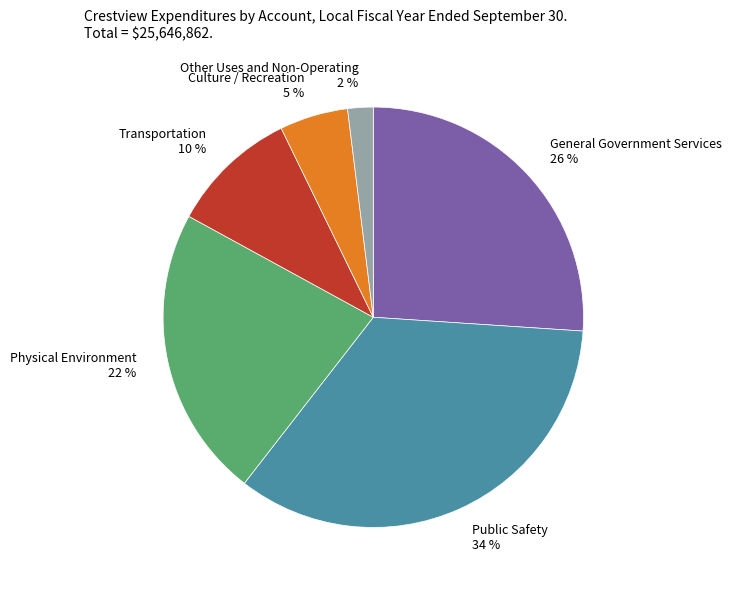

How many segments does this pie chart have?

6